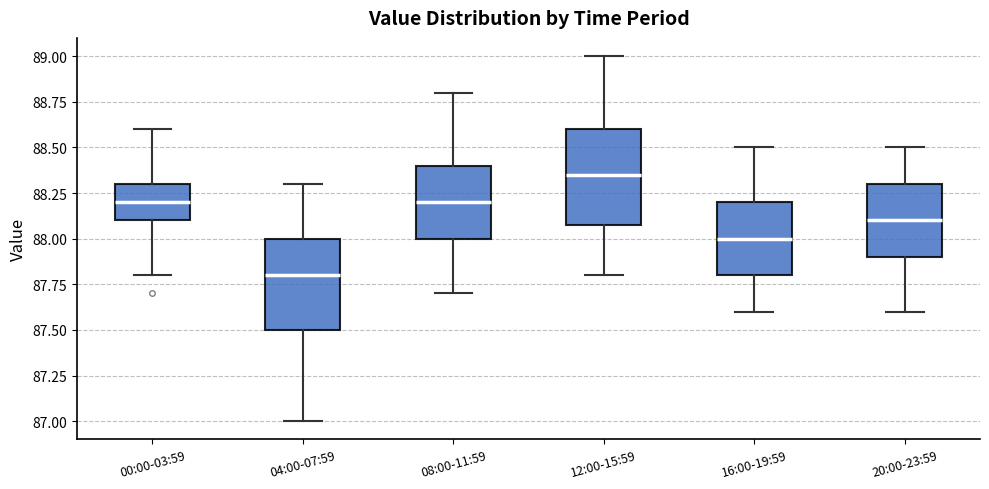

Reading left to right, read every box against the y-axis: the position of its median line, the range the box covers, and the ends of its whiskers. The values are not printed on the chart, so give them approximately, as read against the axis.

00:00-03:59: median 88.20, box 88.10 to 88.30, whiskers 87.80 to 88.60
04:00-07:59: median 87.80, box 87.50 to 88.00, whiskers 87.00 to 88.30
08:00-11:59: median 88.20, box 88.00 to 88.40, whiskers 87.70 to 88.80
12:00-15:59: median 88.35, box 88.10 to 88.60, whiskers 87.80 to 89.00
16:00-19:59: median 88.00, box 87.80 to 88.20, whiskers 87.60 to 88.50
20:00-23:59: median 88.10, box 87.90 to 88.30, whiskers 87.60 to 88.50